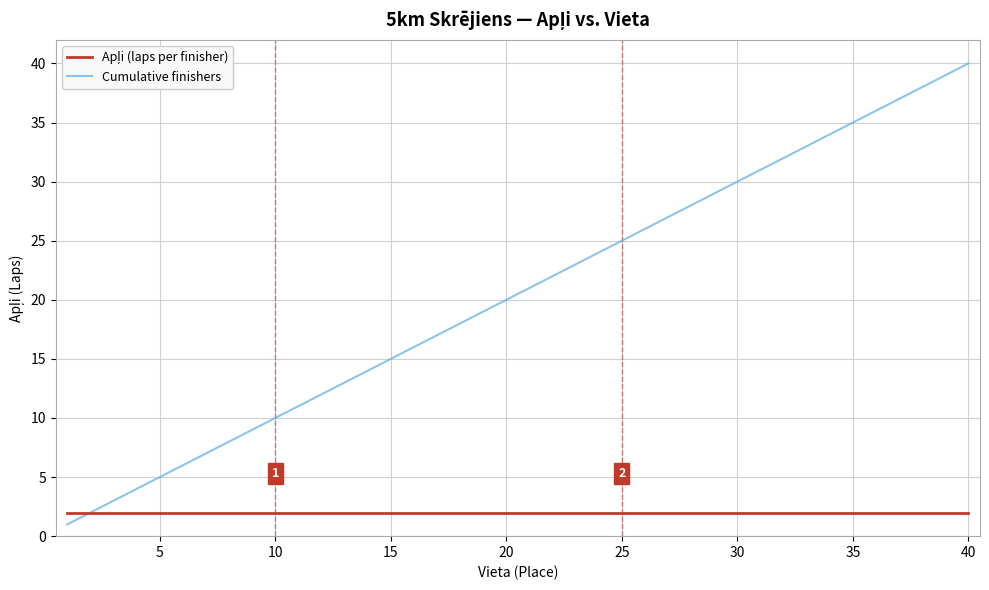

True or false: Cumulative finishers has more than 2 interior local peaks.

False